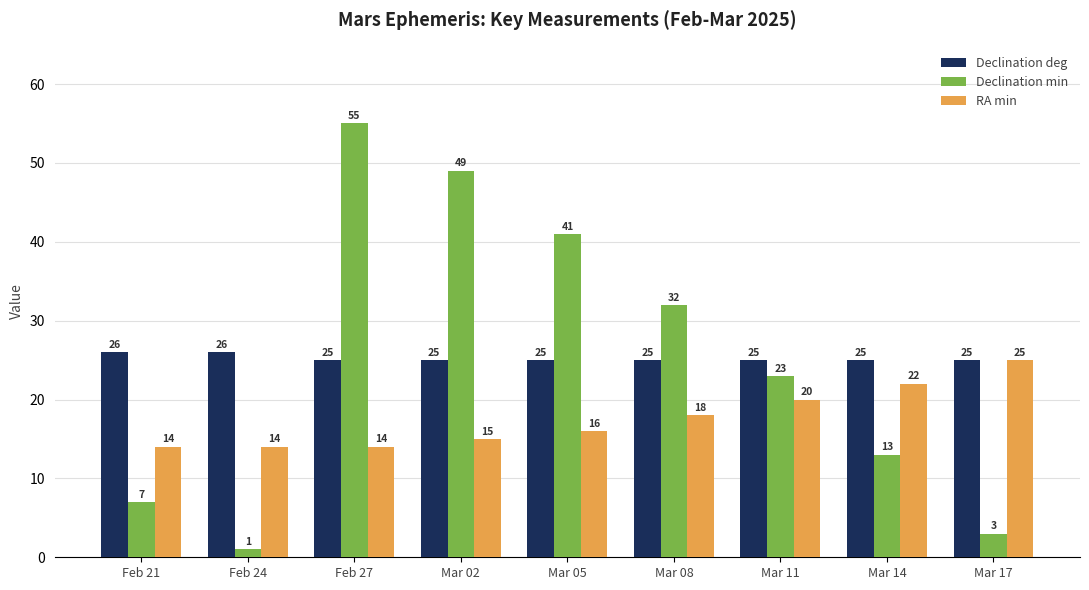

What is the spread (max minus min) of values at Feb 21?

19